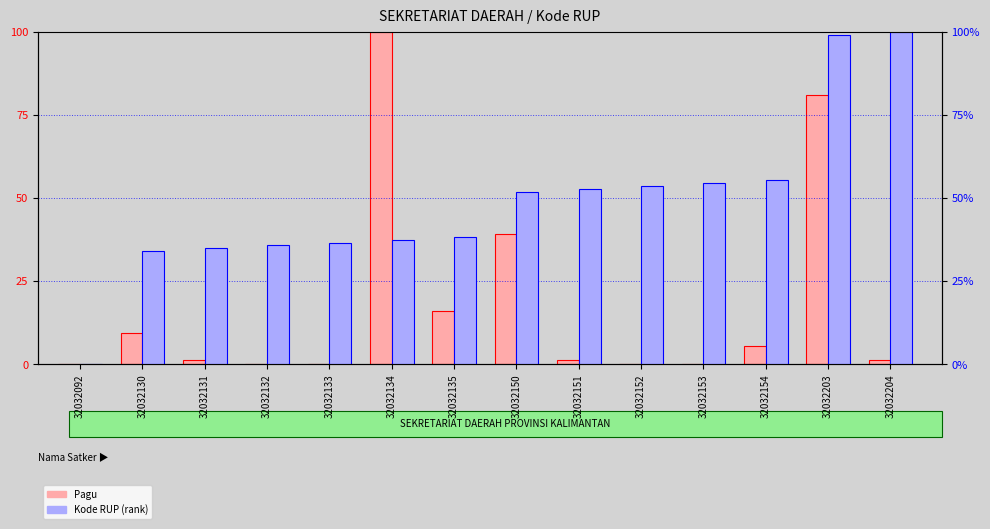

Where does the Kode RUP (rank) series first go above 51?

32032150